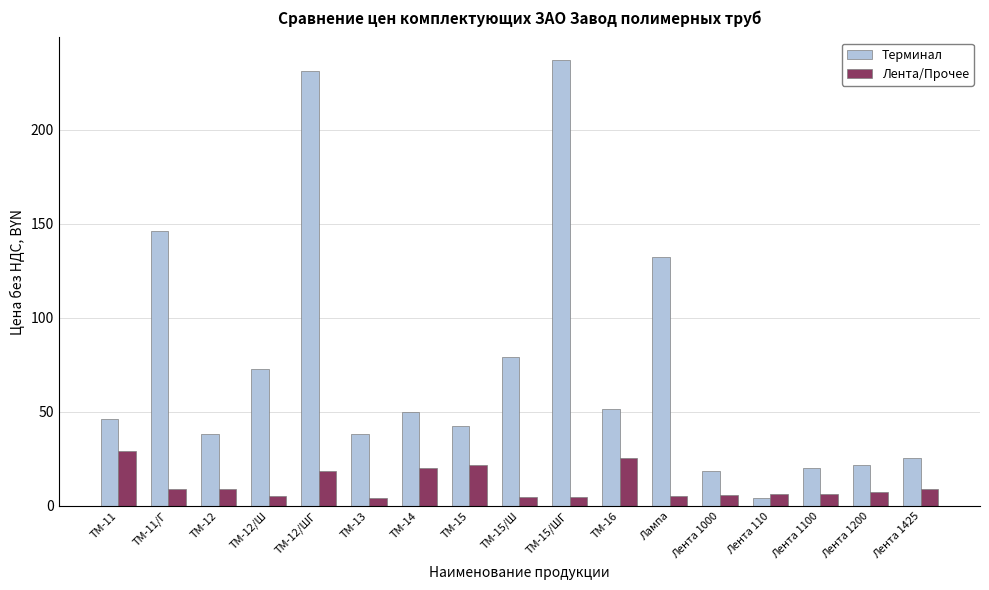

Between ТМ-11/Г and ТМ-12/Ш, which series saw the biggest shift?

Терминал